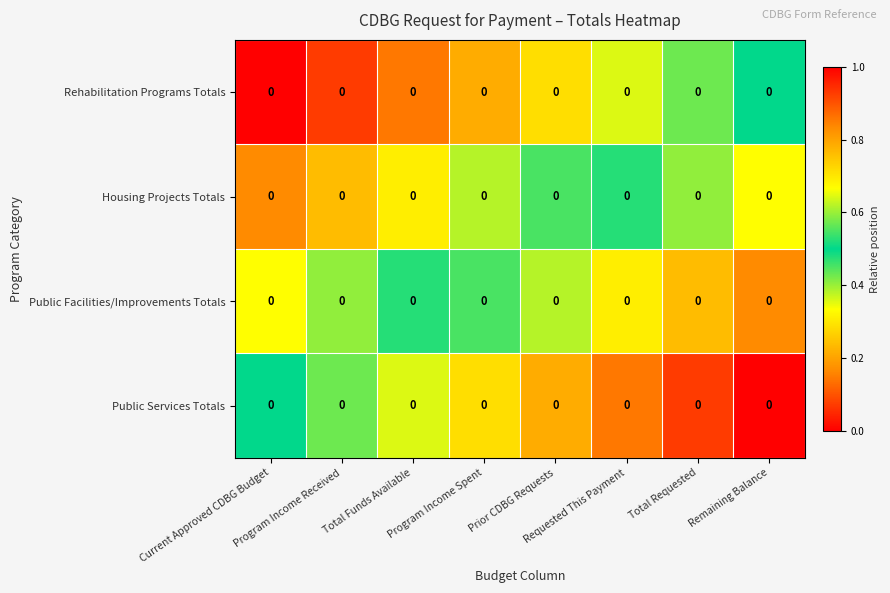

At Requested This Payment, list the series in order from smallest to largest.

Rehabilitation Programs Totals, Housing Projects Totals, Public Facilities/Improvements Totals, Public Services Totals